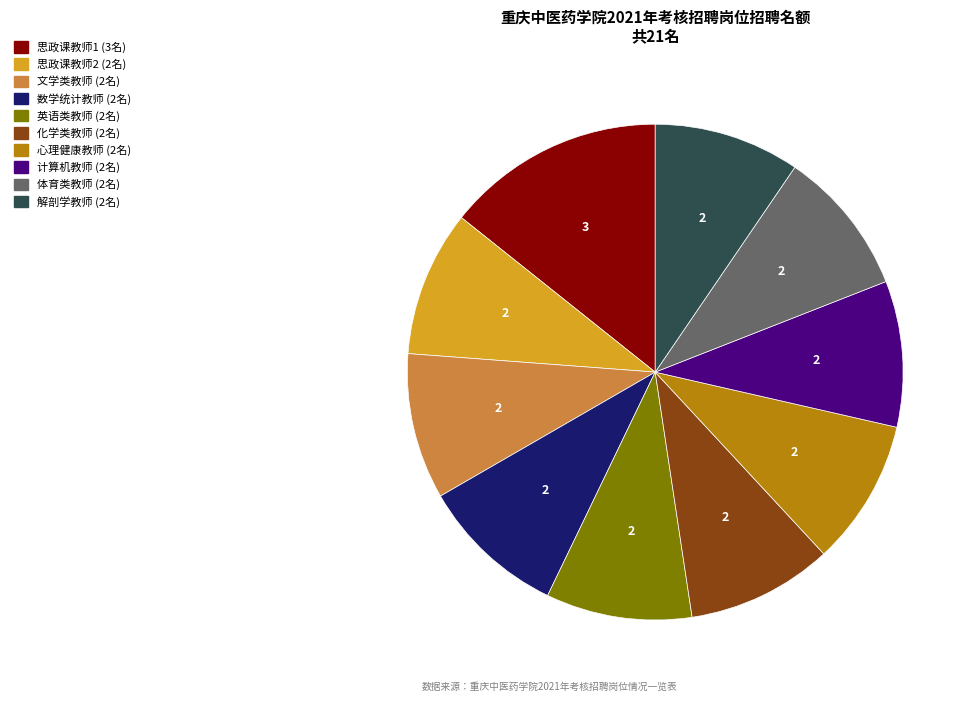

Is there a majority slice in this chart?

No